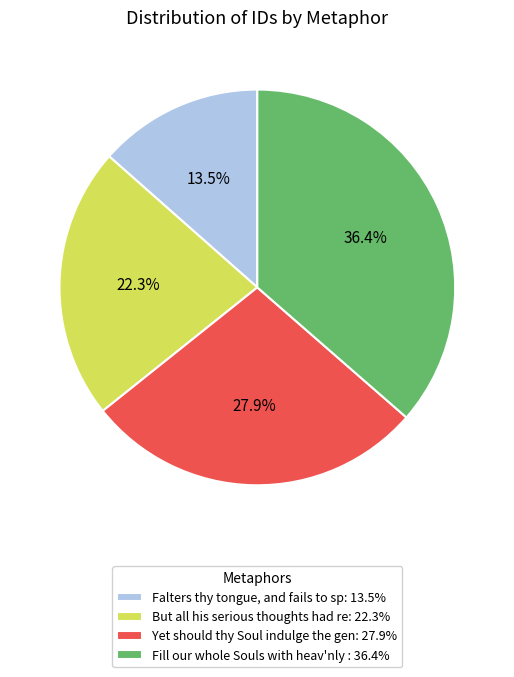

Which slice is the smallest?

Falters thy tongue, and fails to sp: 13.5%